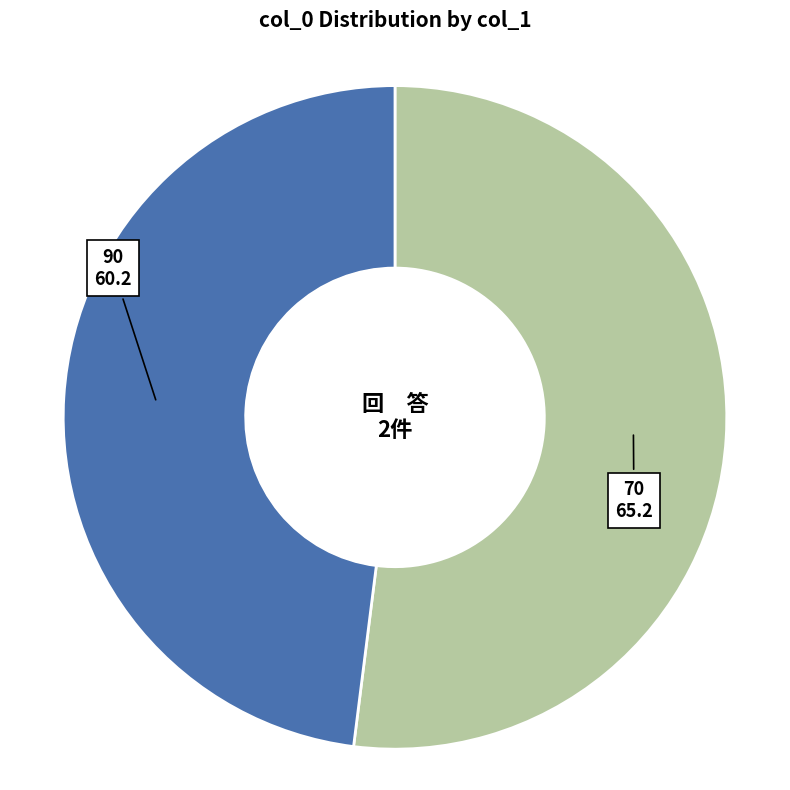

Rank the categories by value from lowest to highest.

90, 70